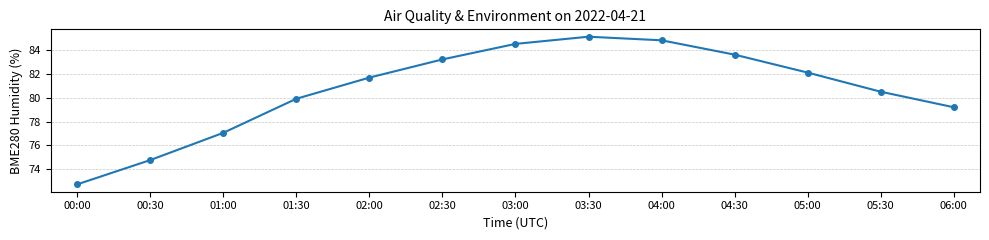

The chart shows a value of 141.7 at 06:00. True or false?

False